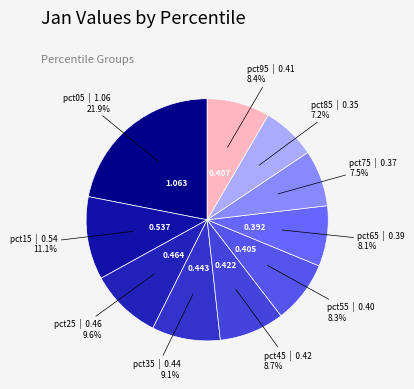

How many slices are in this pie chart?

10